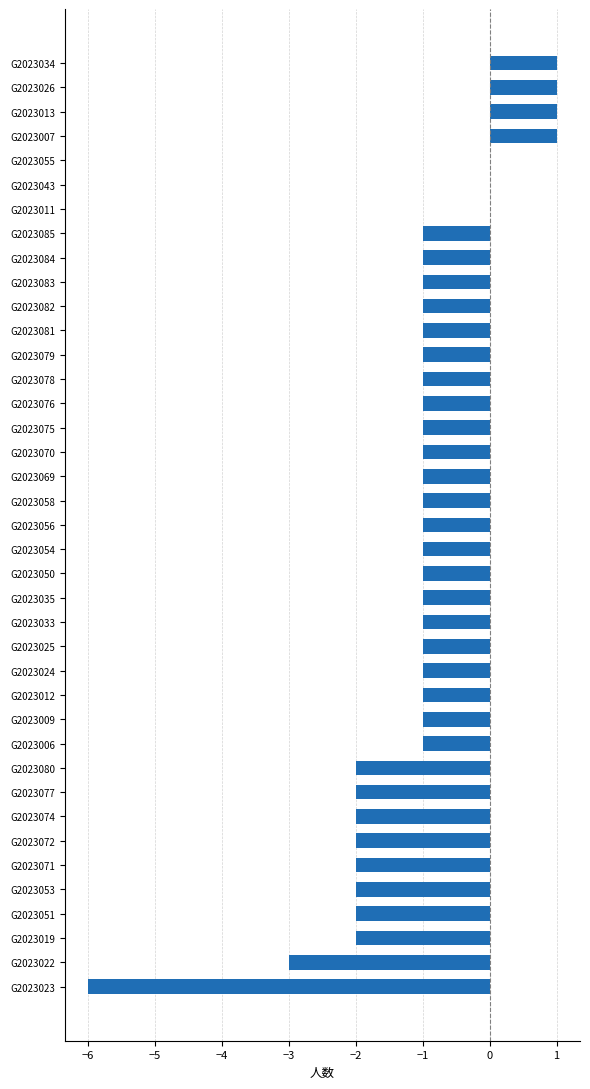

What is the change in value from G2023022 to G2023078?

+2